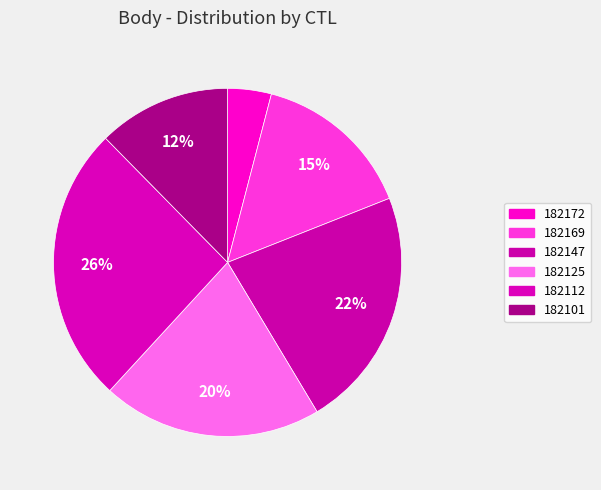

To the nearest percent, what percentage of the pie is 182101?

12%